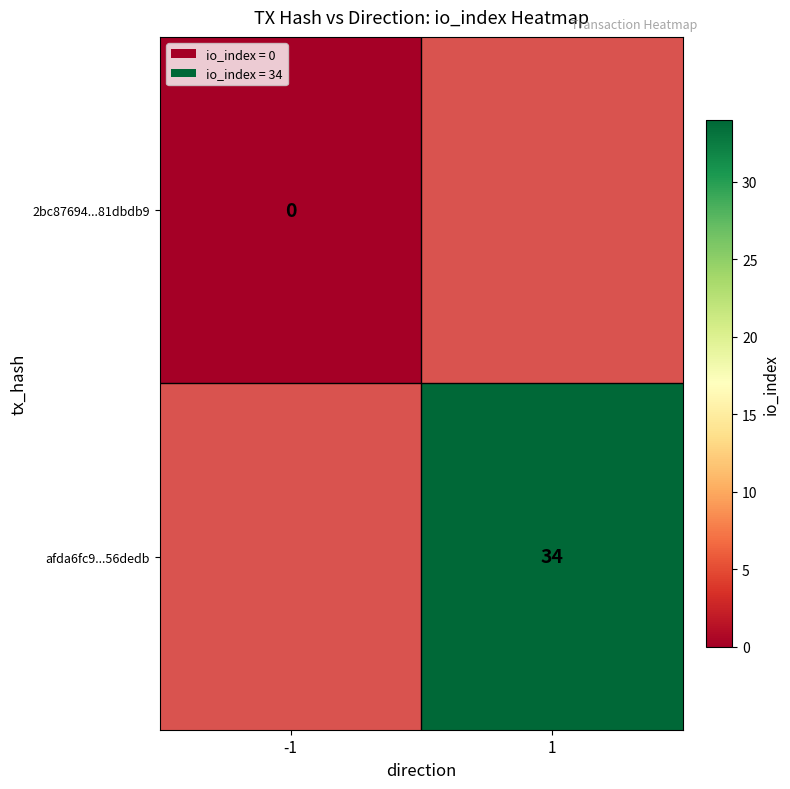

How many categories are shown in the chart?

2